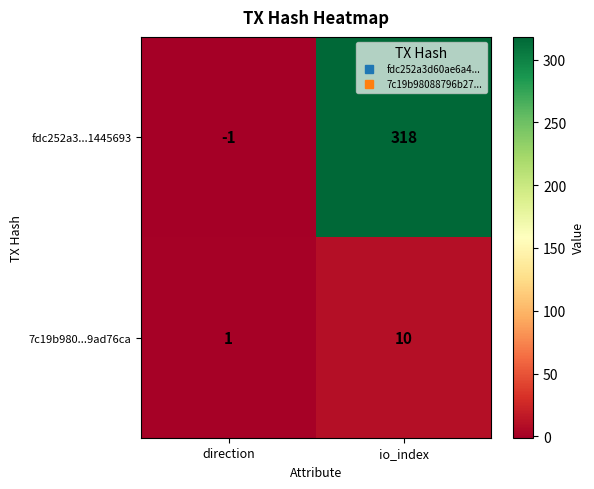

At direction, list the series in order from smallest to largest.

fdc252a3...1445693, 7c19b980...9ad76ca